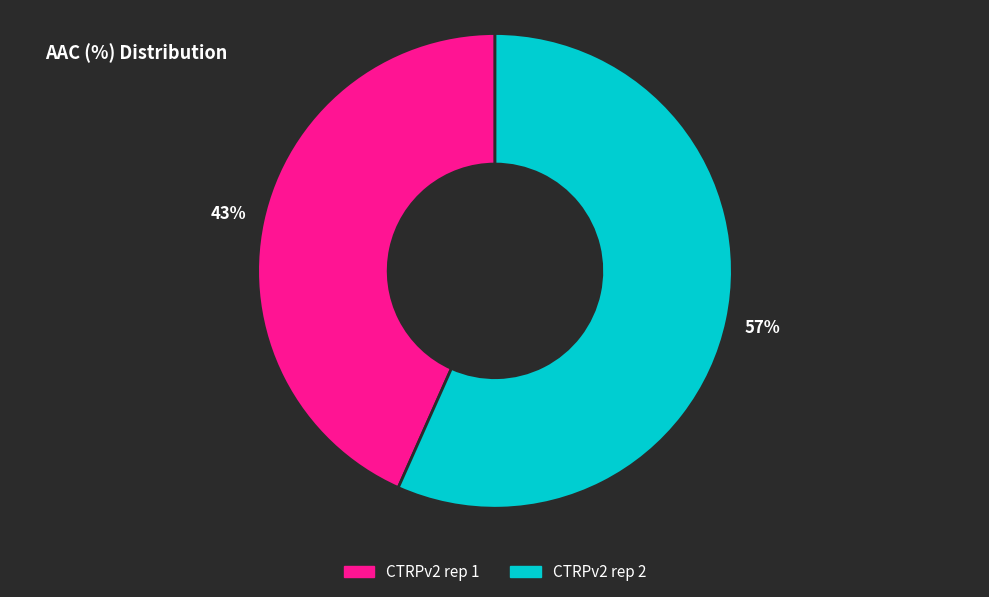

Count the number of slices in the pie.

2